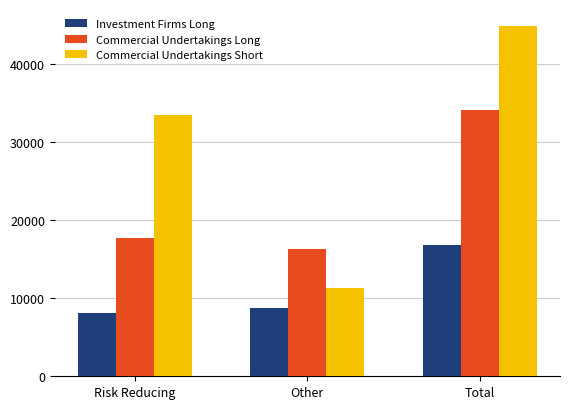

What is the approximate value of Commercial Undertakings Long at Total?

34094.8